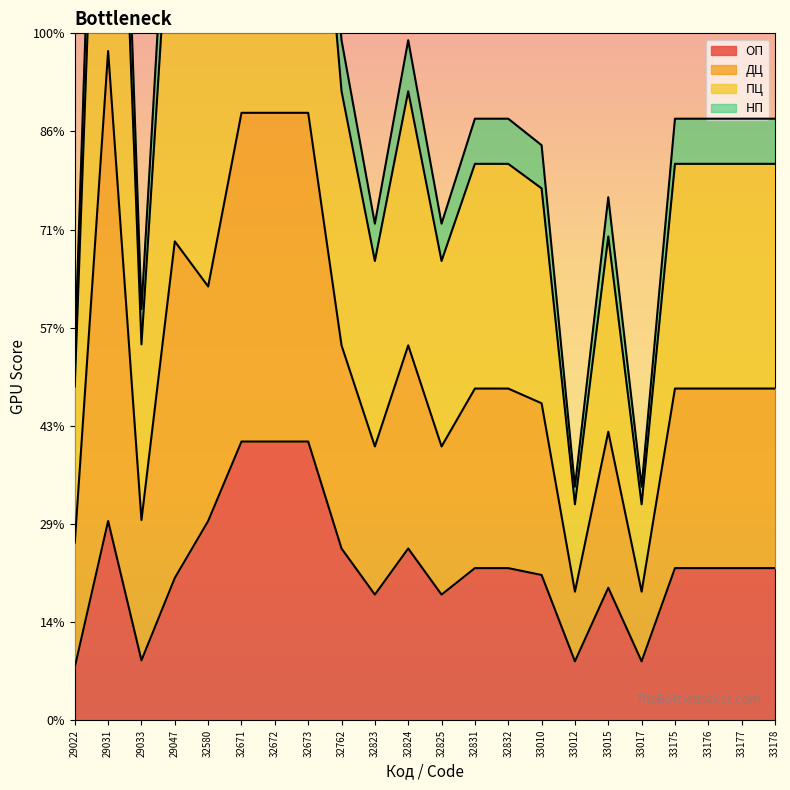

What is the value of the ДЦ point at the 20th from the left?

613